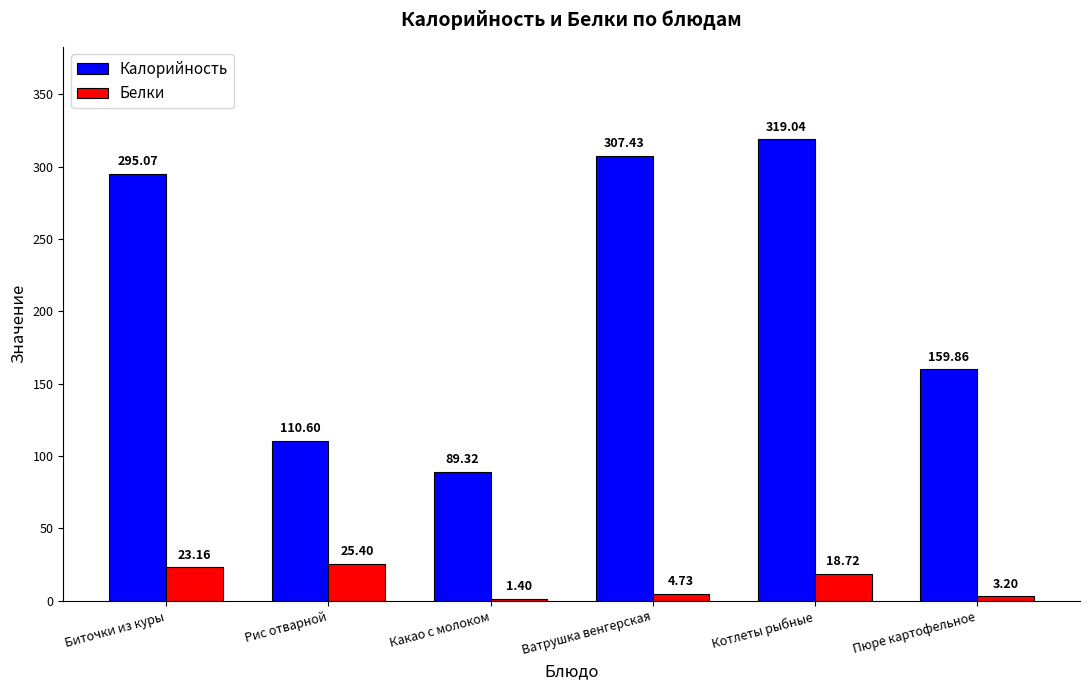

At which label does Белки first exceed 18?

Биточки из куры